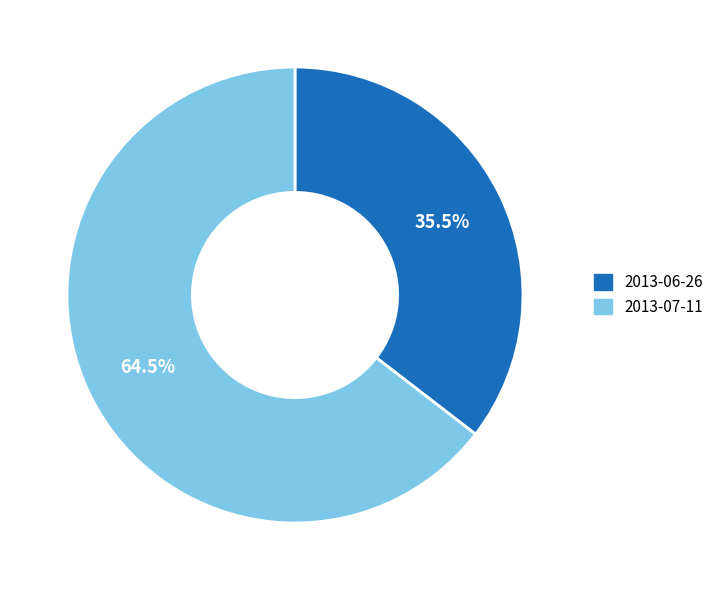

Between 2013-06-26 and 2013-07-11, which is larger?

2013-07-11